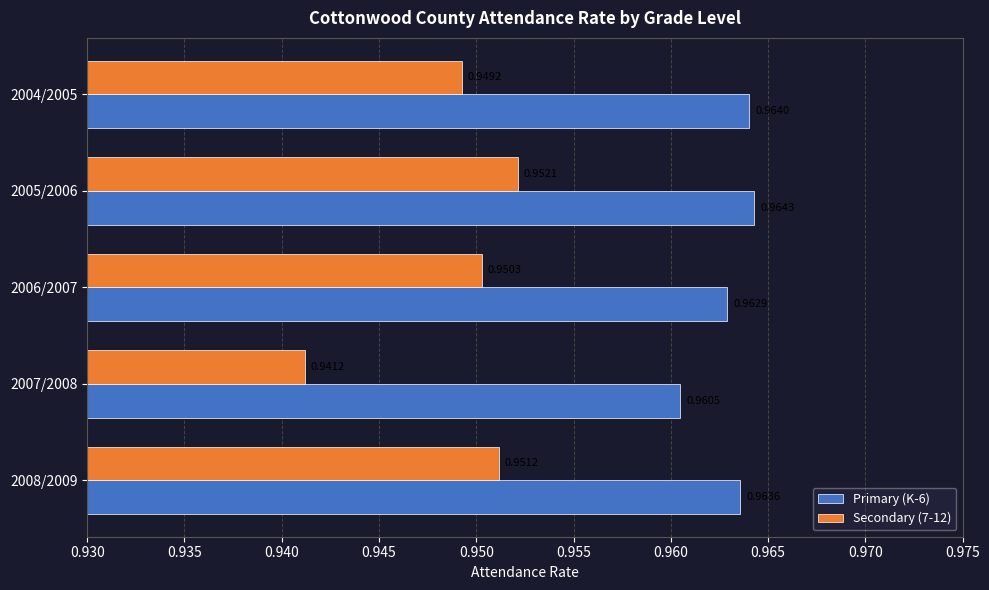

Which series has the largest total across all categories?

Primary (K-6)